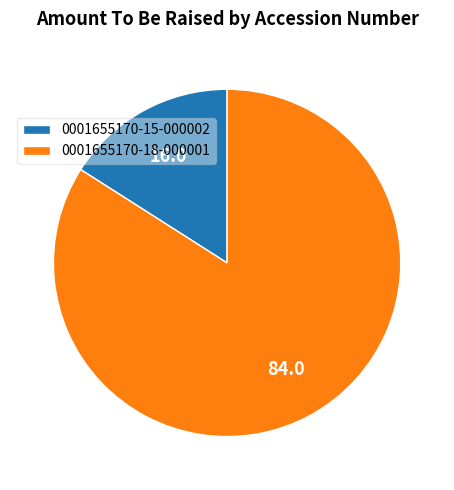

Is it true that 0001655170-18-000001 is 98% of the pie?

False